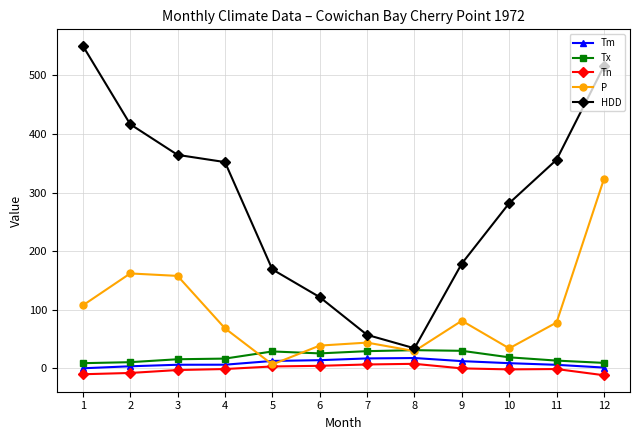

Count the number of data series in this chart.

5